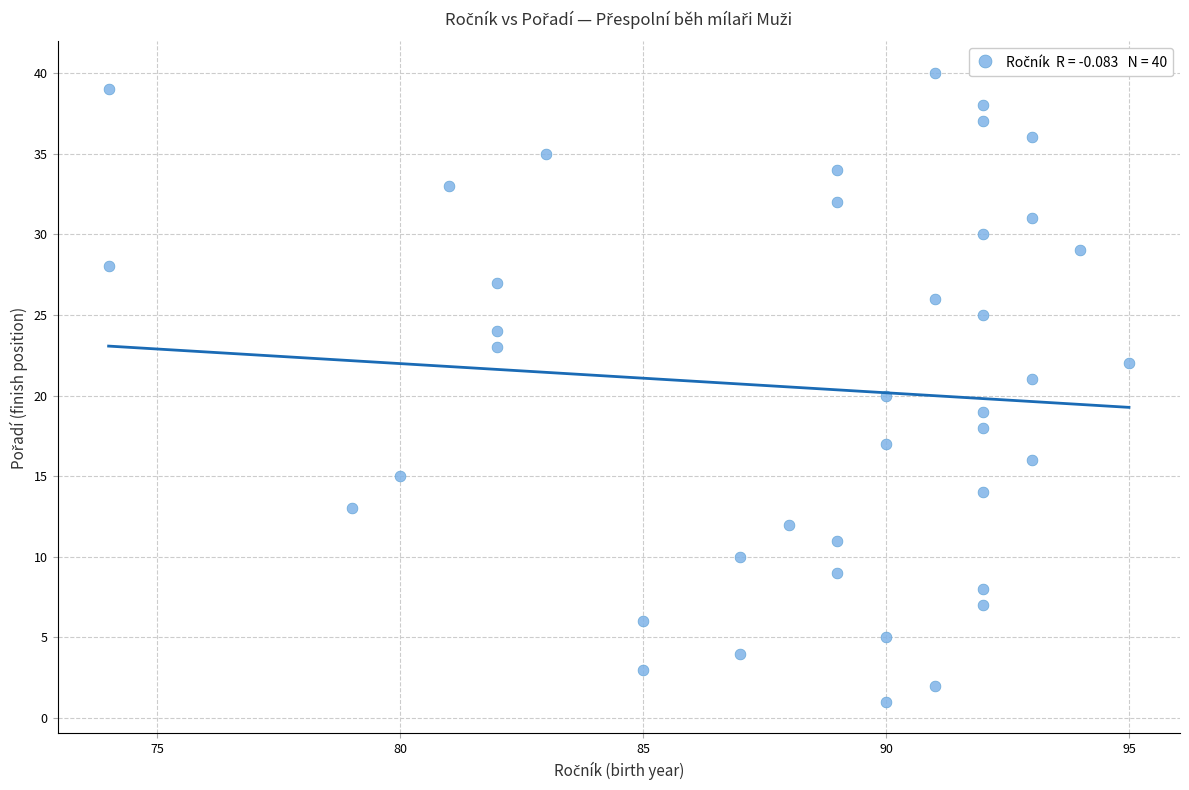

What is the range of Y values (max minus min)?

39